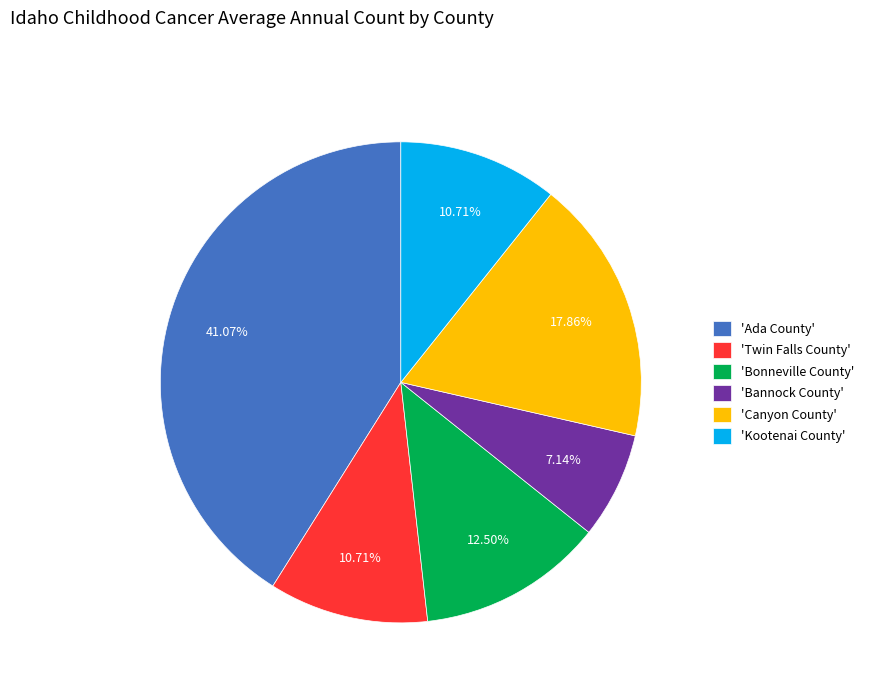

What is the ratio of the value at 'Kootenai County' to the value at 'Bannock County'?

1.5